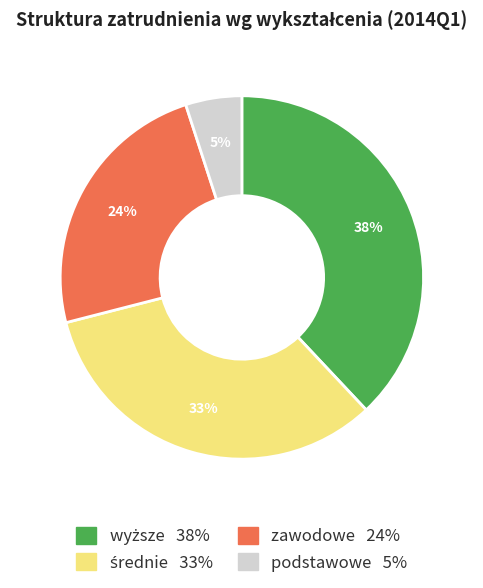

What percentage is the podstawowe 5% slice, to the nearest percent?

5%